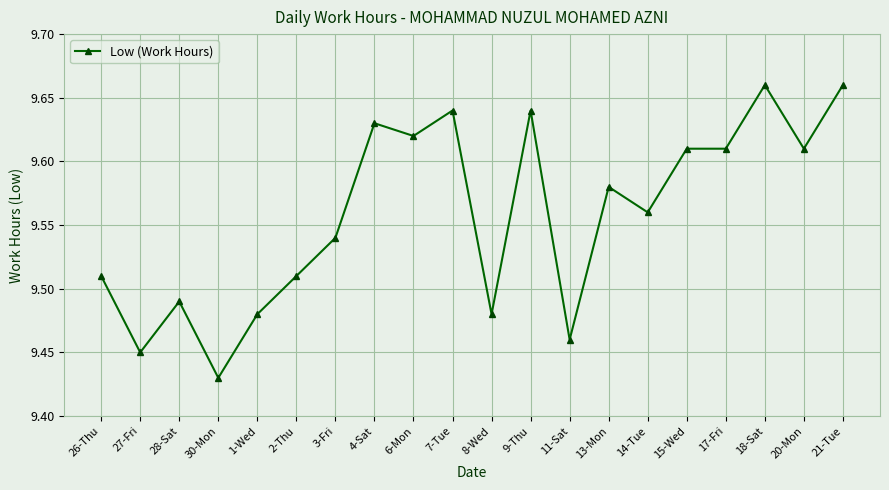

Where is the first local maximum?

28-Sat